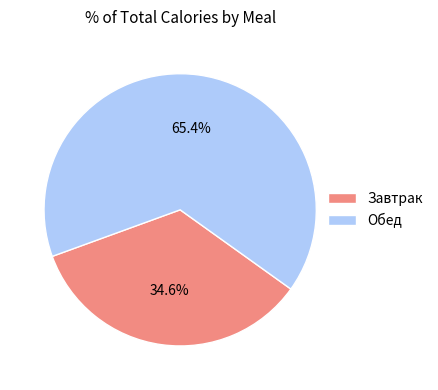

What is the ratio of the value at Обед to the value at Завтрак?

1.9